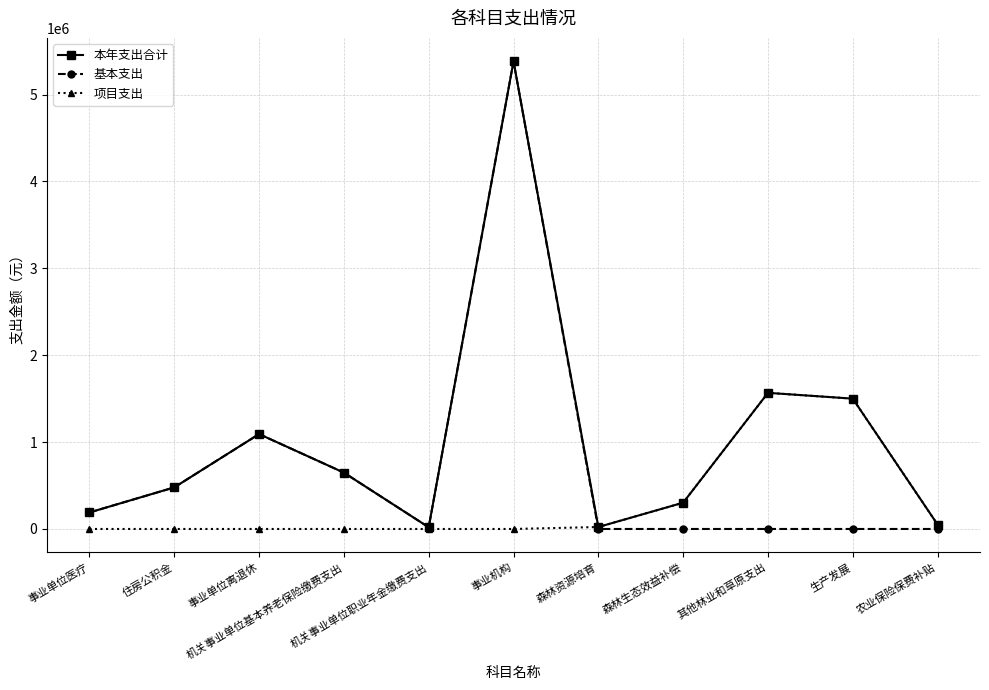

Is it true that 基本支出 equals 648453.5 at 机关事业单位基本养老保险缴费支出?

True